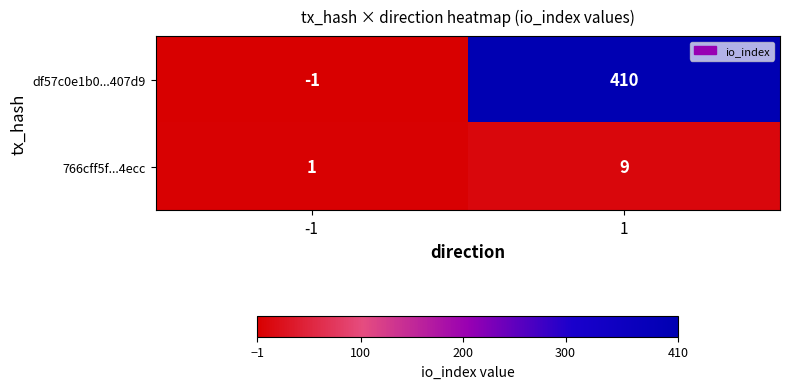

How many categories are shown in the chart?

2